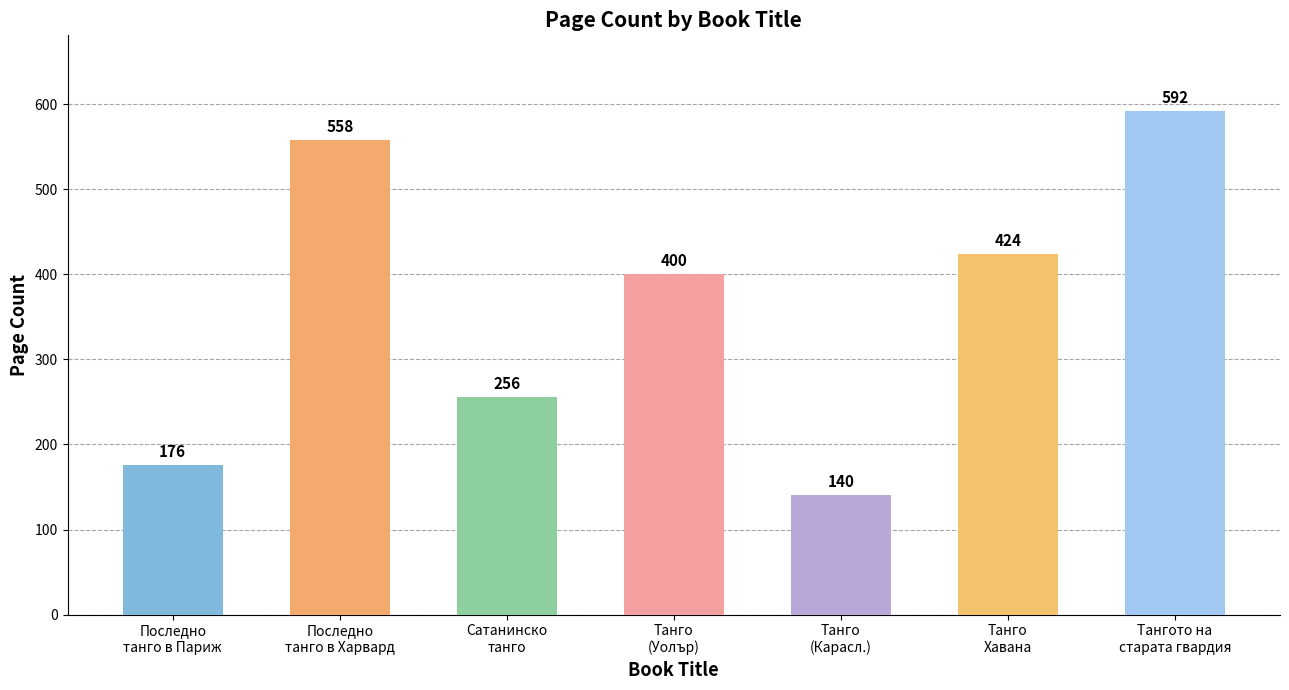

The chart shows a value of 592 at Тангото на
старата гвардия. True or false?

True